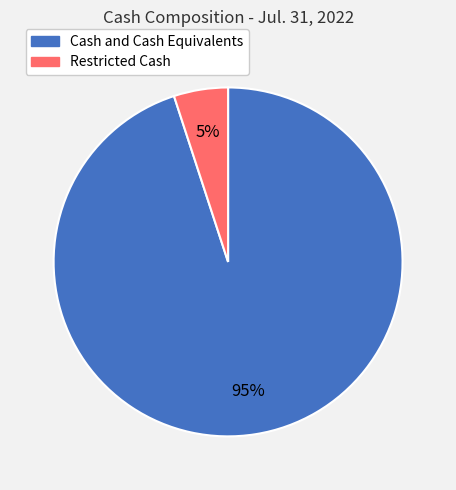

Which category has the biggest portion of the pie?

Cash and Cash Equivalents